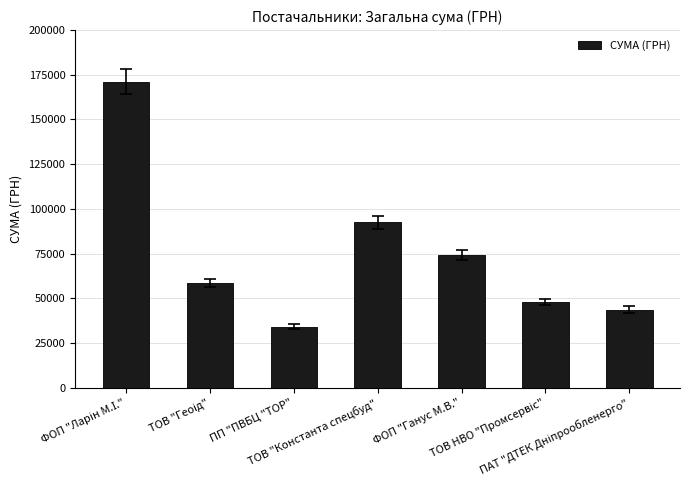

Which category has the lowest value across all series?

ПП "ПВБЦ "ТОР"